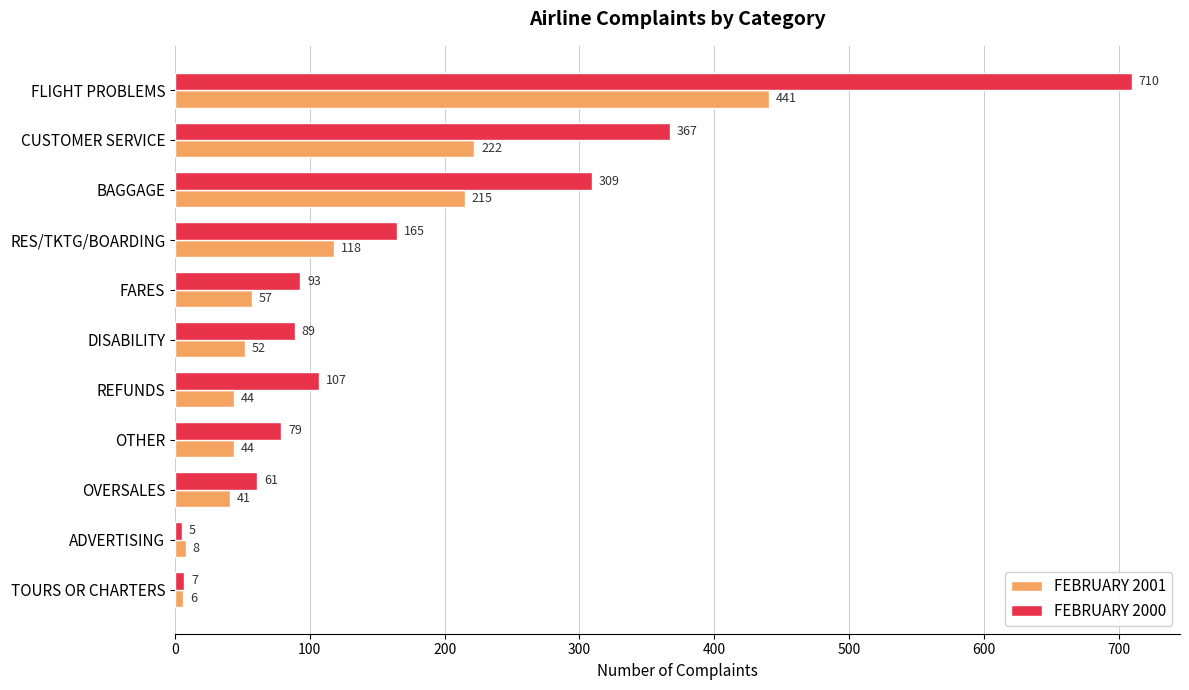

List the series in order of their overall mean, lowest first.

FEBRUARY 2001, FEBRUARY 2000